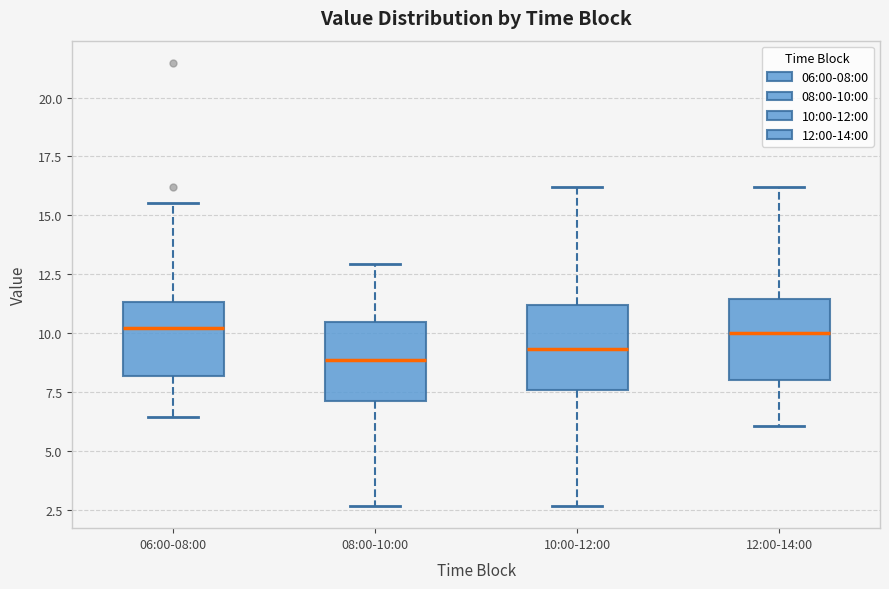

Reading left to right, read every box against the y-axis: the position of its median line, the range the box covers, and the ends of its whiskers. The values are not printed on the chart, so give them approximately, as read against the axis.

06:00-08:00: median 10.0, box 8.0 to 11.5, whiskers 6.5 to 15.5
08:00-10:00: median 9.0, box 7.0 to 10.5, whiskers 2.5 to 13.0
10:00-12:00: median 9.5, box 7.5 to 11.0, whiskers 2.5 to 16.0
12:00-14:00: median 10.0, box 8.0 to 11.5, whiskers 6.0 to 16.0